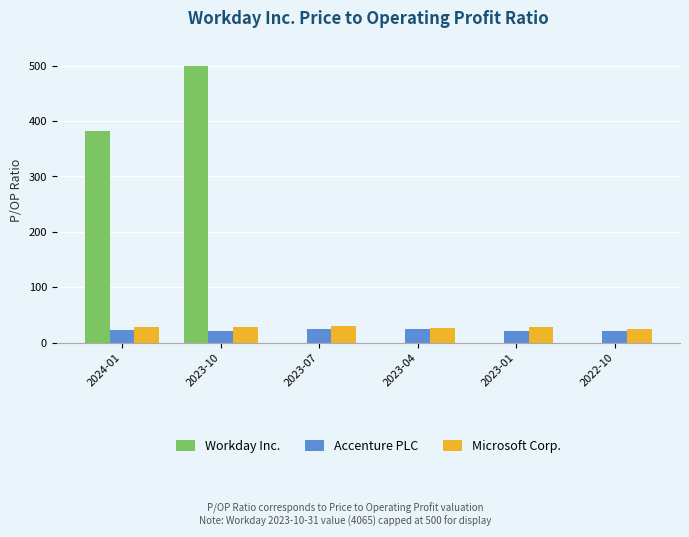

Which category has the highest value across all series?

2023-10